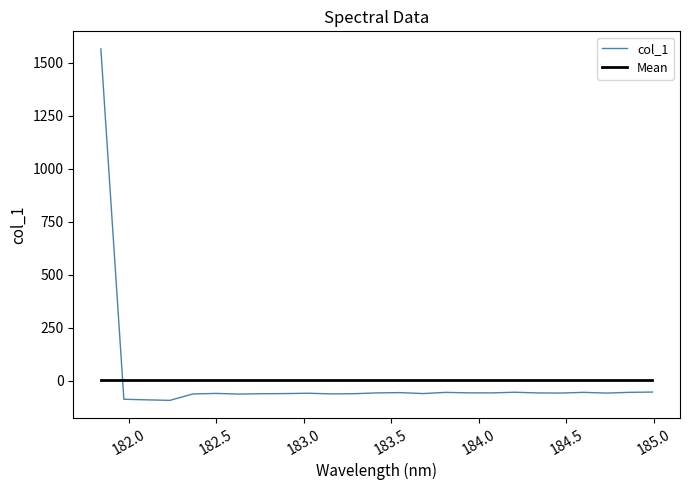

What is the difference between the second highest and minimum values in the col_1 series?

39.1